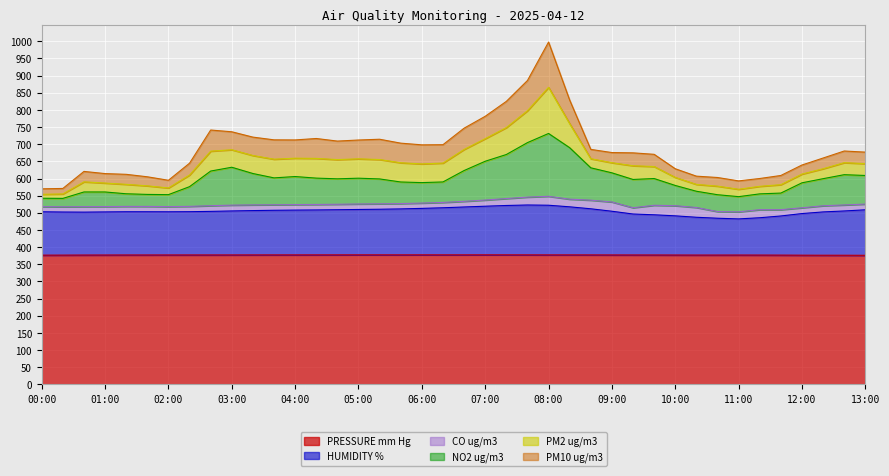

True or false: NO2 ug/m3 and PRESSURE mm Hg intersect in this chart.

False